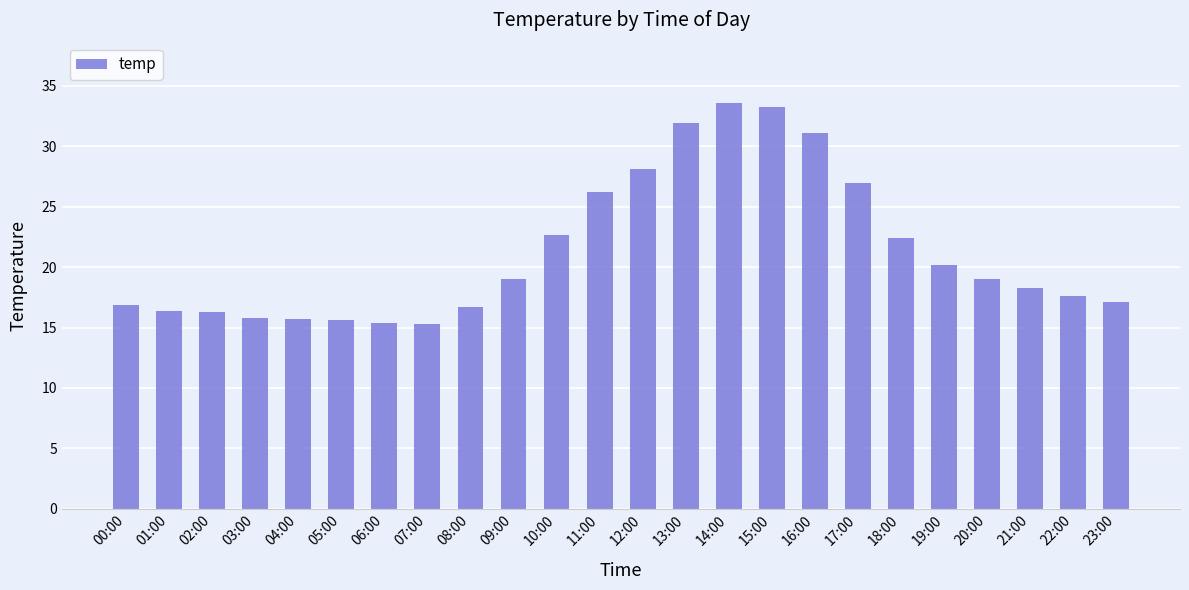

What is the smallest value displayed?

15.3